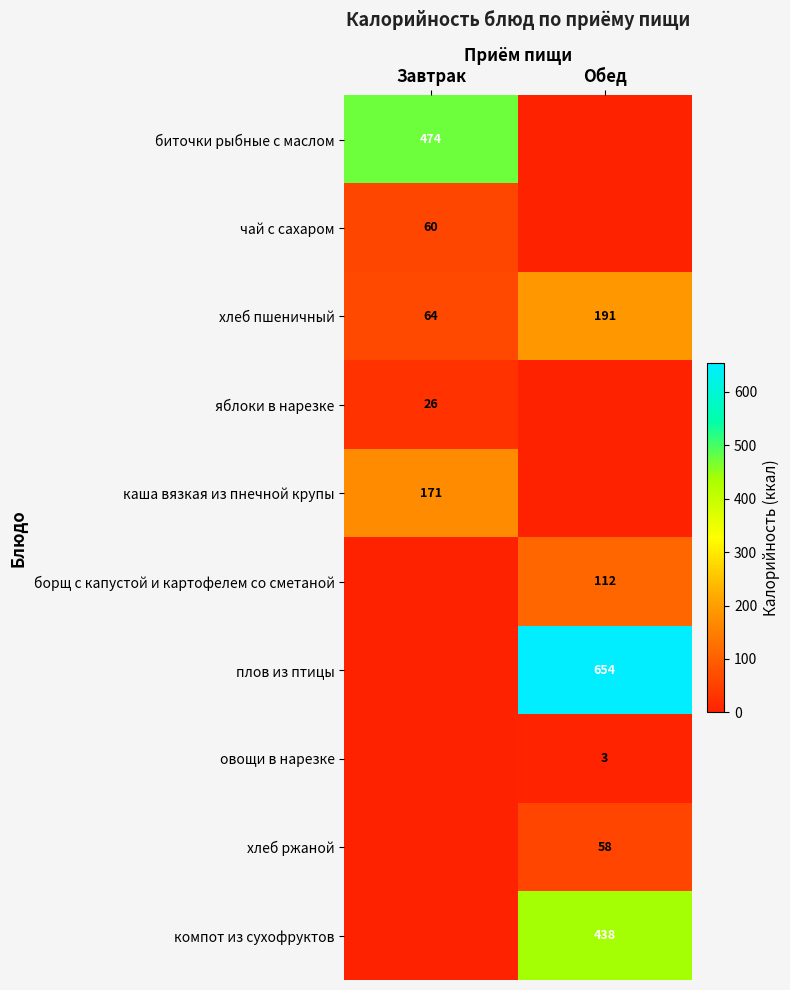

Count the number of categories in the chart.

2